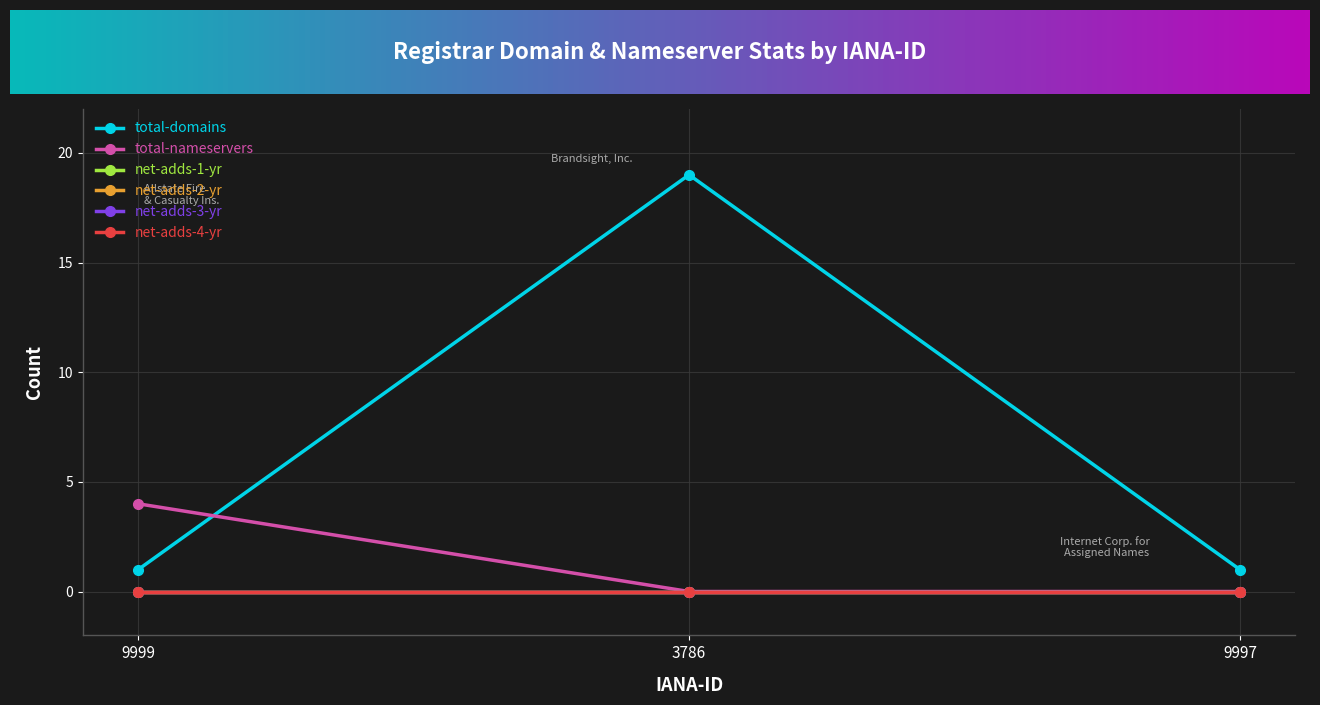

Is the value of net-adds-3-yr at 9999 greater than the value of net-adds-2-yr at 9999?

No